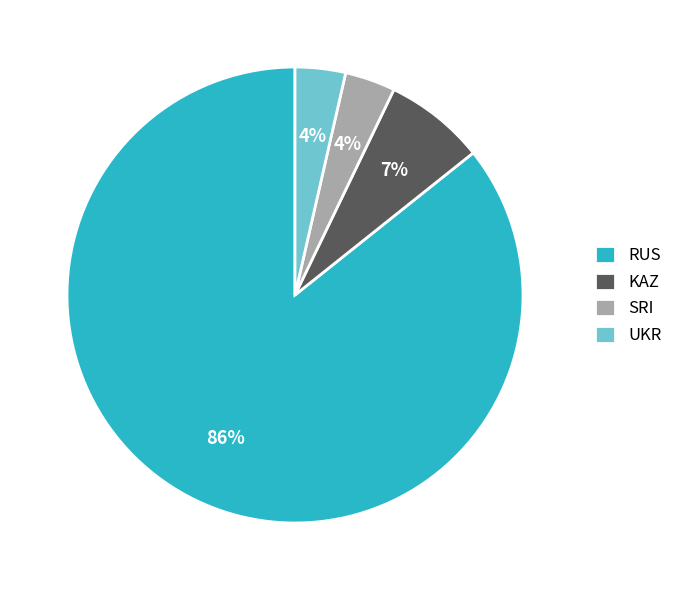

True or false: SRI accounts for 4% of the total.

True